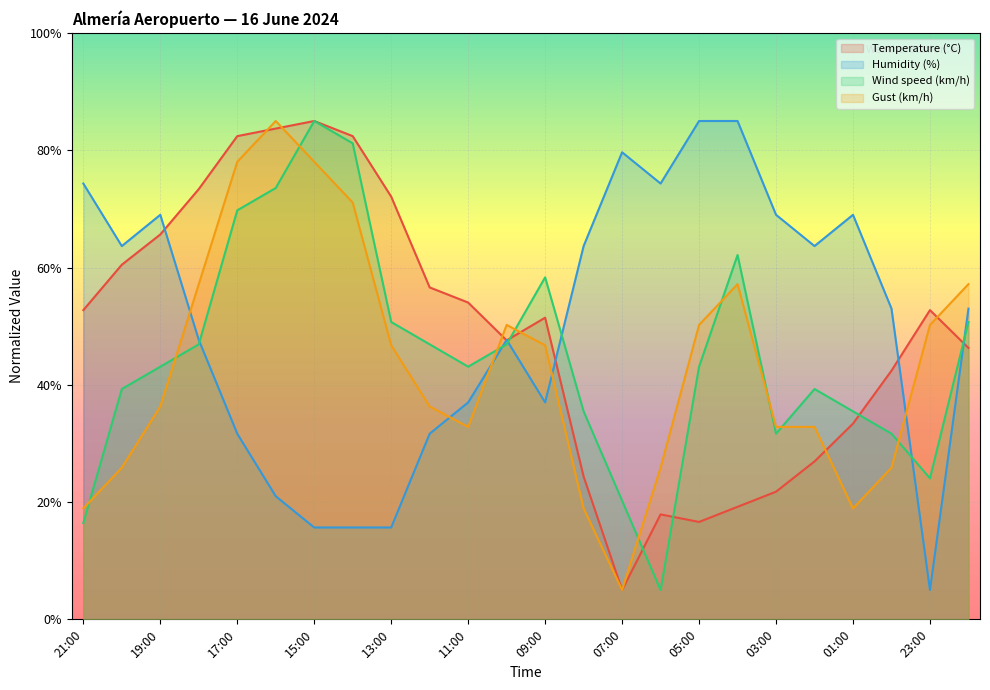

Where is the first local maximum for Temperature (°C)?

15:00